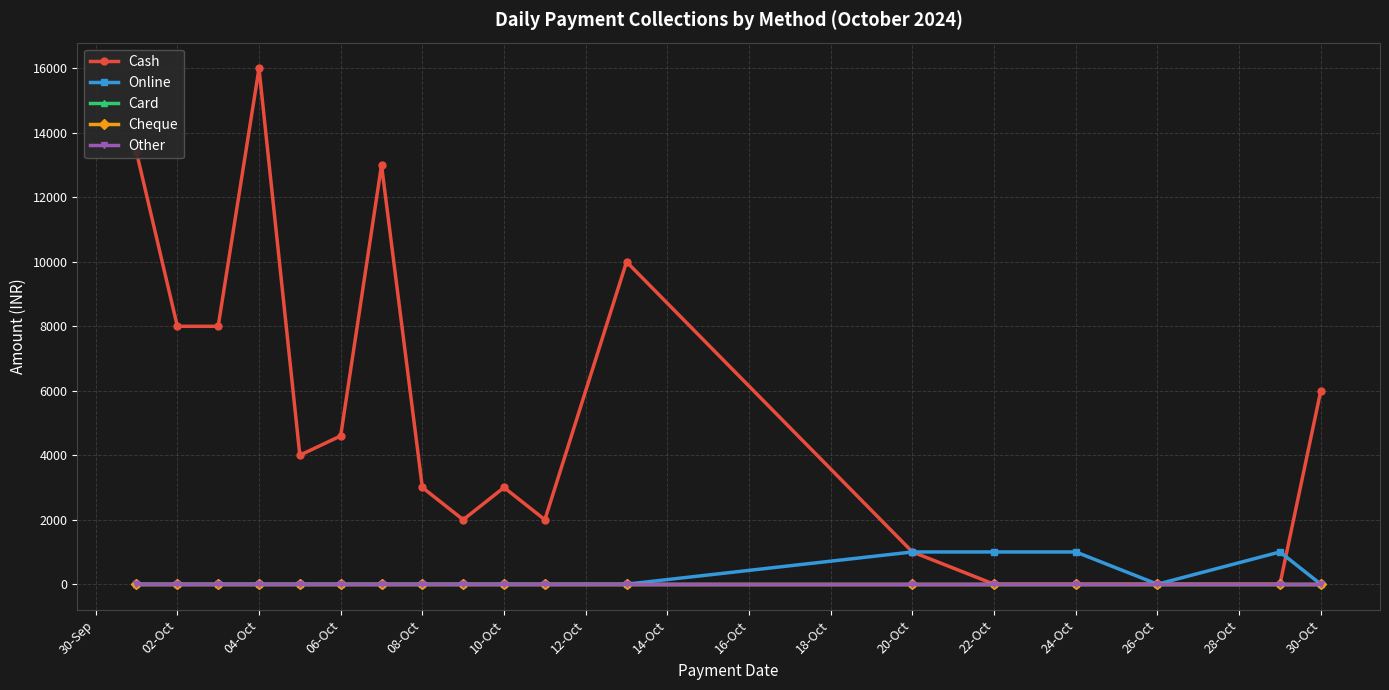

Does the chart display data point markers on the line(s)?

Yes